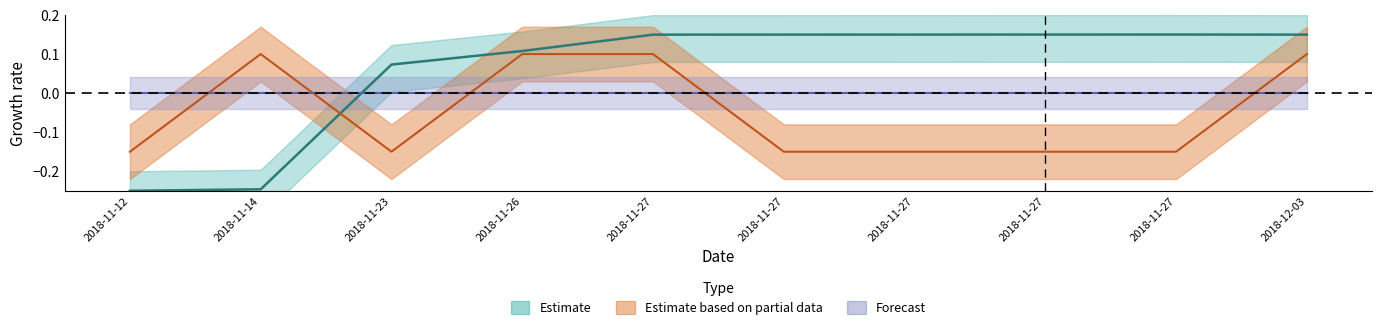

What is the total value across all series at 2018-12-03?

0.2